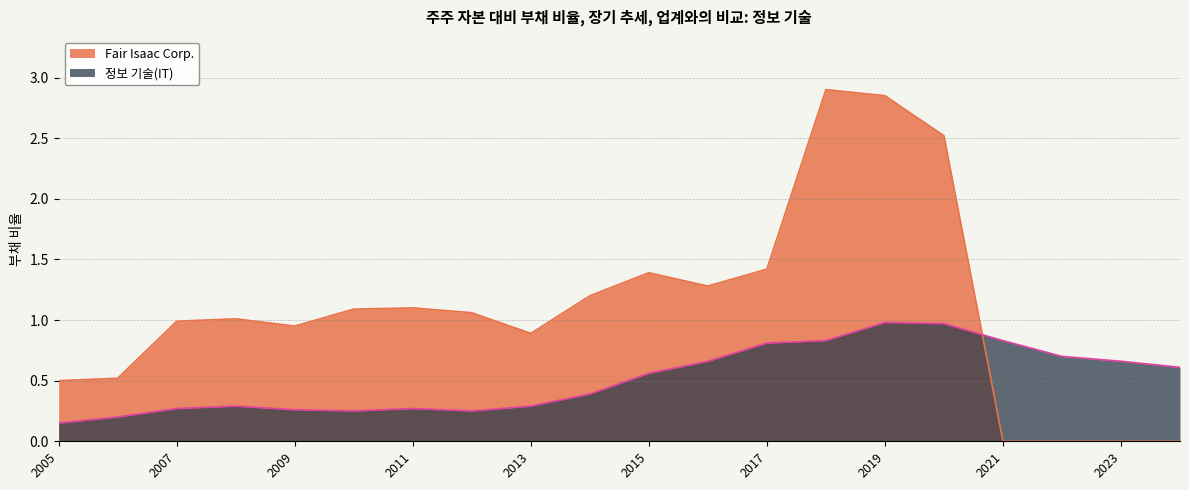

What is the difference between the Fair Isaac Corp. values at 2021 and 2006?

0.5